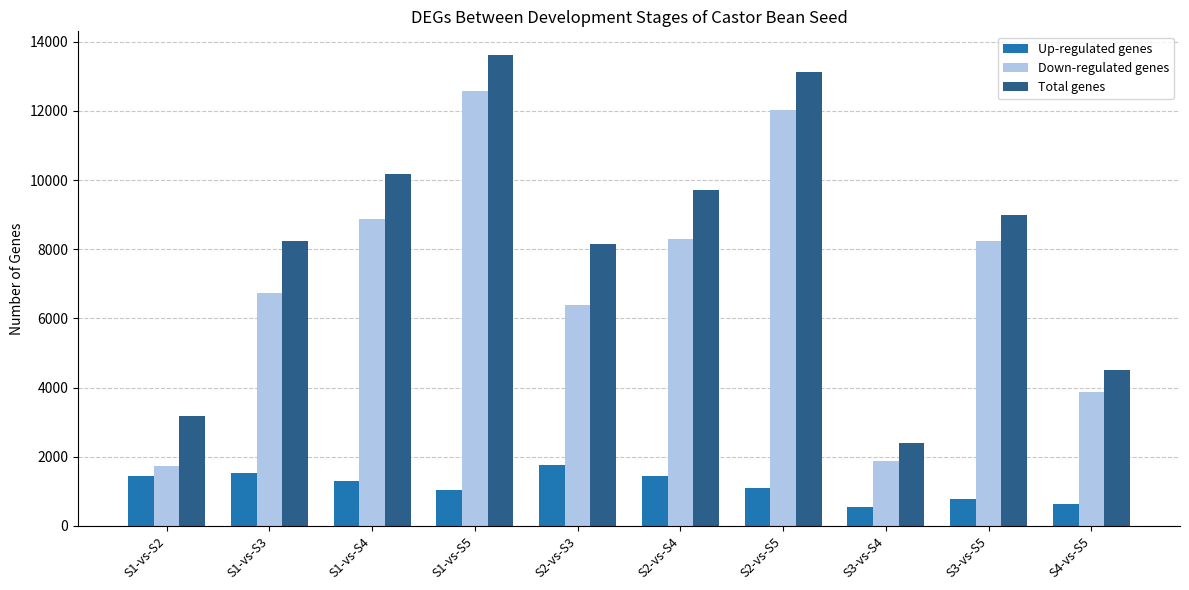

What is the value of the Up-regulated genes bar at the 2nd from the left?

1515